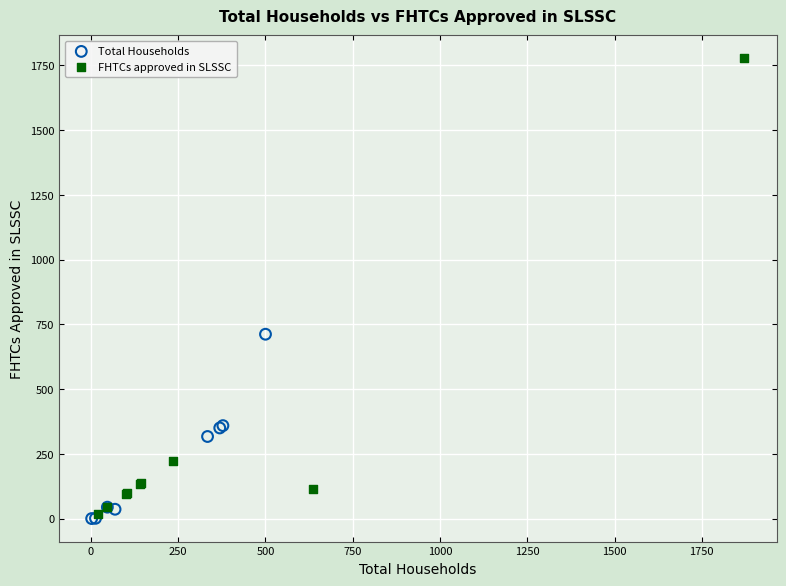

Which series contains the lowest Y value?

Total Households